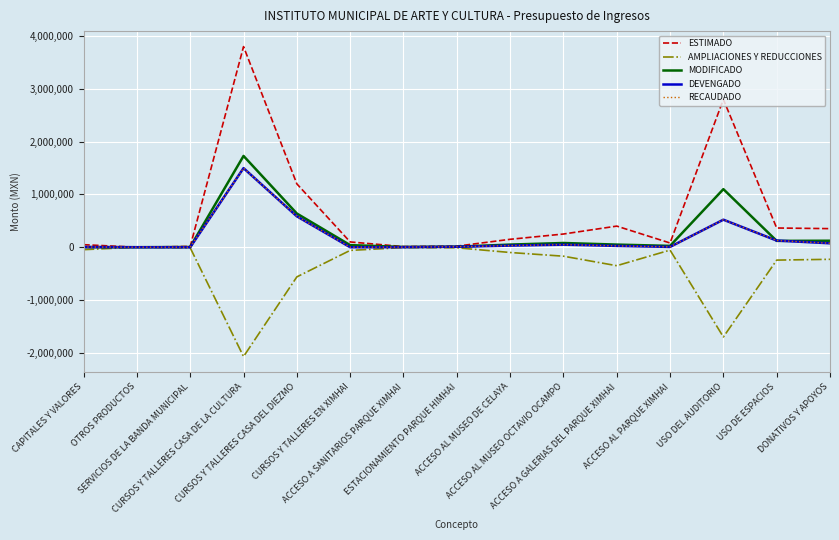

Is this an area chart (filled region under the line)?

No